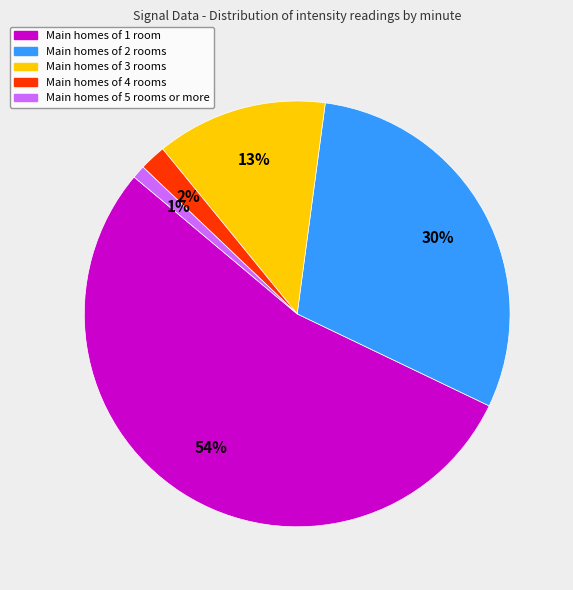

To the nearest percent, what is the average slice percentage?

20%